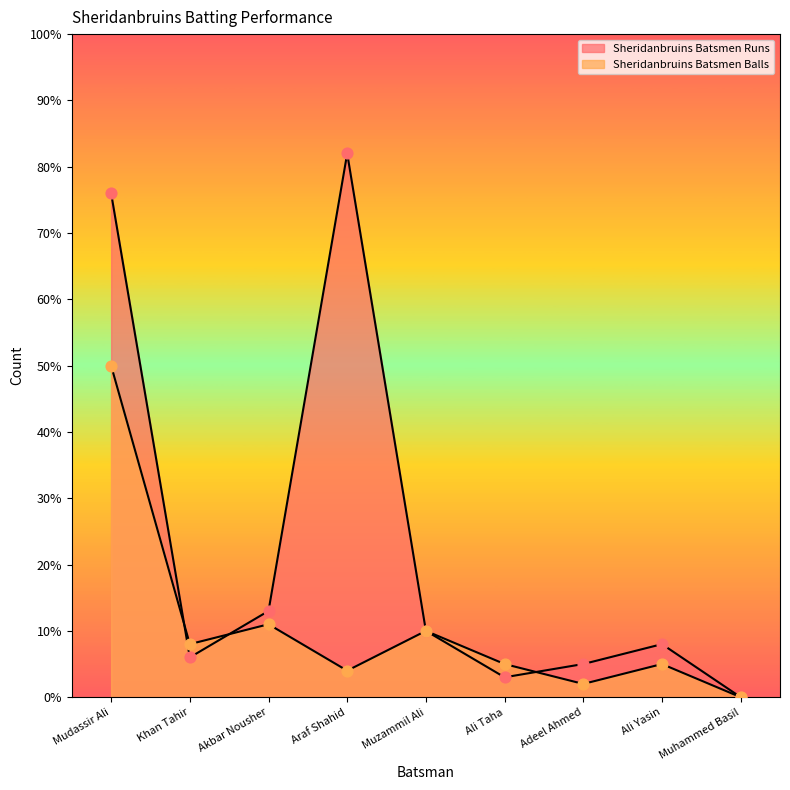

Which series contains the lowest Y value?

Sheridanbruins Batsmen Runs